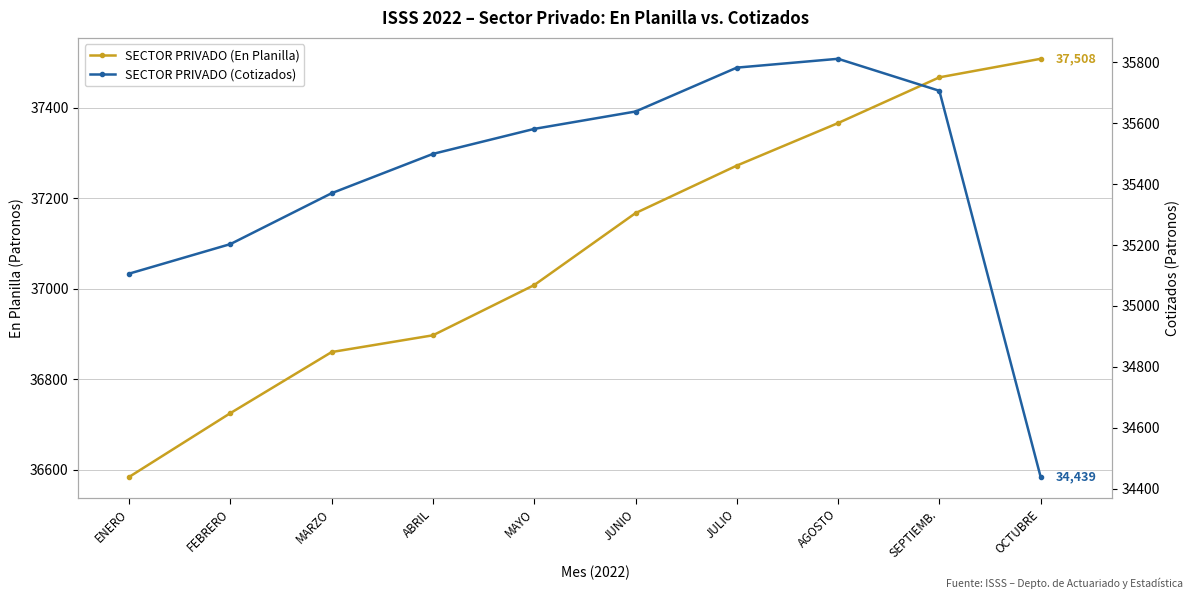

Which series changed the most between FEBRERO and AGOSTO?

SECTOR PRIVADO (En Planilla)